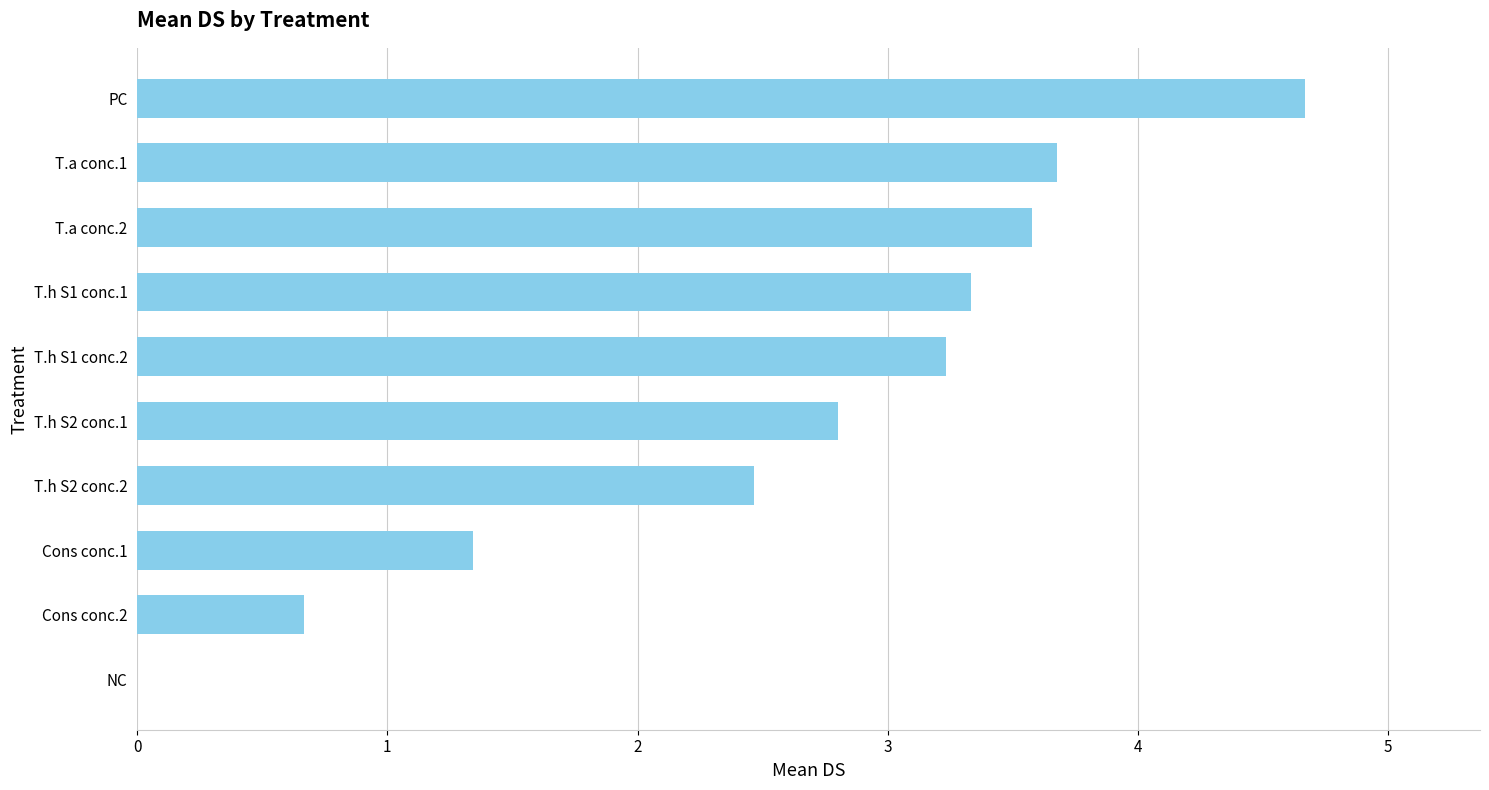

Where is the data nearest to the value 2?

T.h S2 conc.2